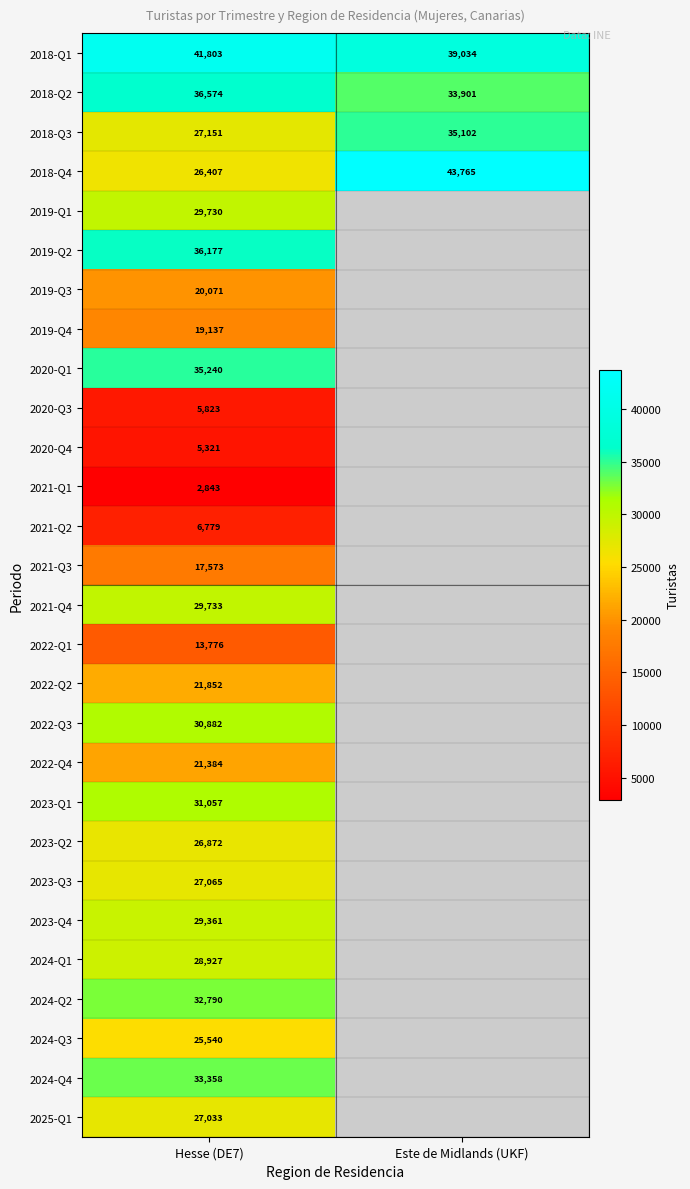

What is the difference between the highest and lowest values at Hesse (DE7)?

38960